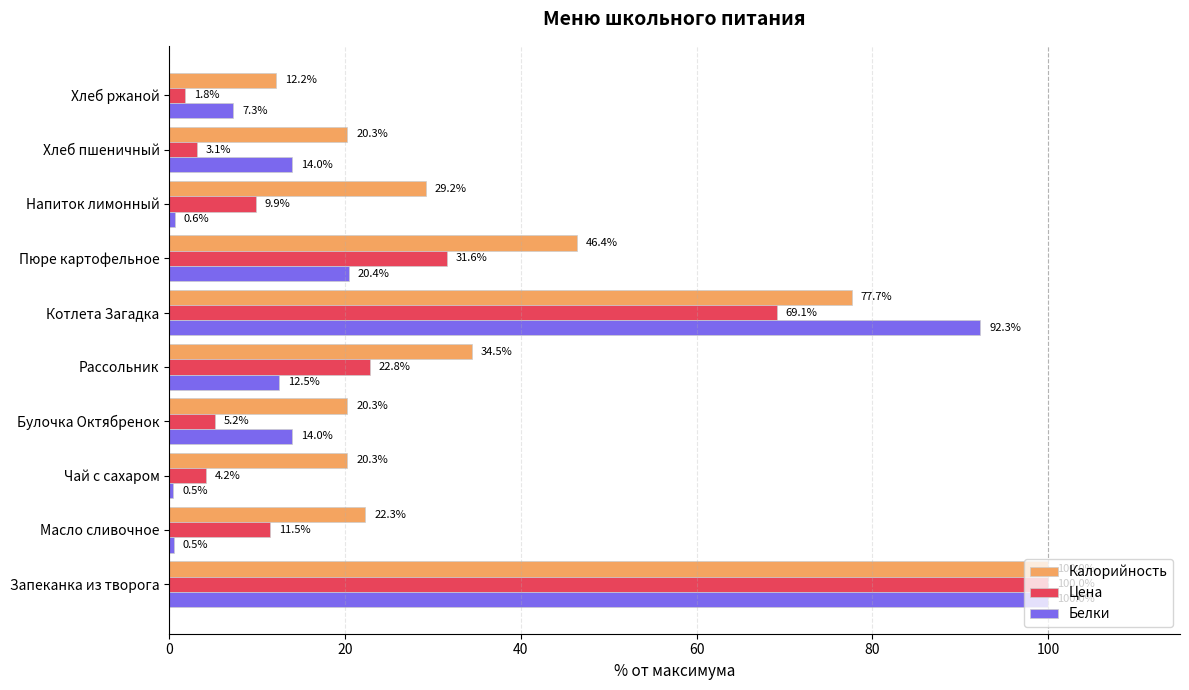

What is the average value of the Цена series?

25.9